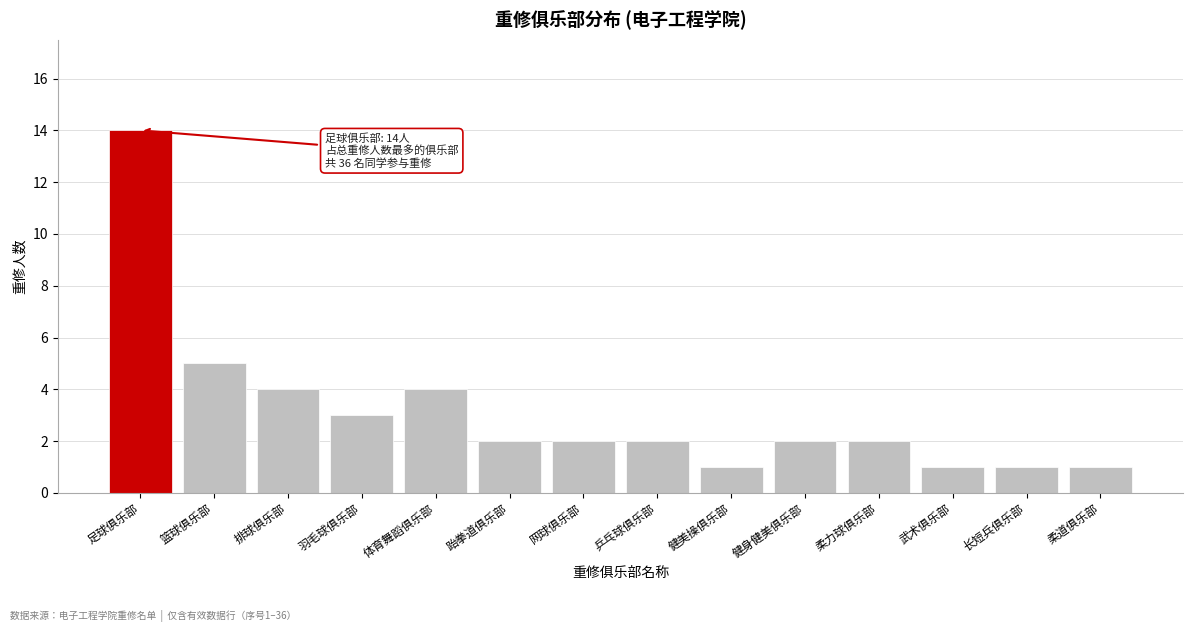

Reading left to right, extract all data points from this chart.

14	5	4	3	4	2	2	2	1	2	2	1	1	1